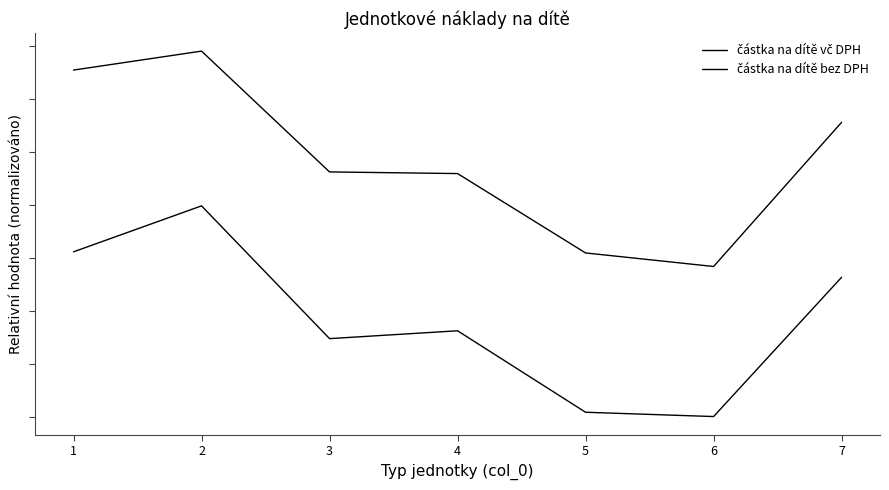

What value does the částka na dítě bez DPH series have at 2?

1.0